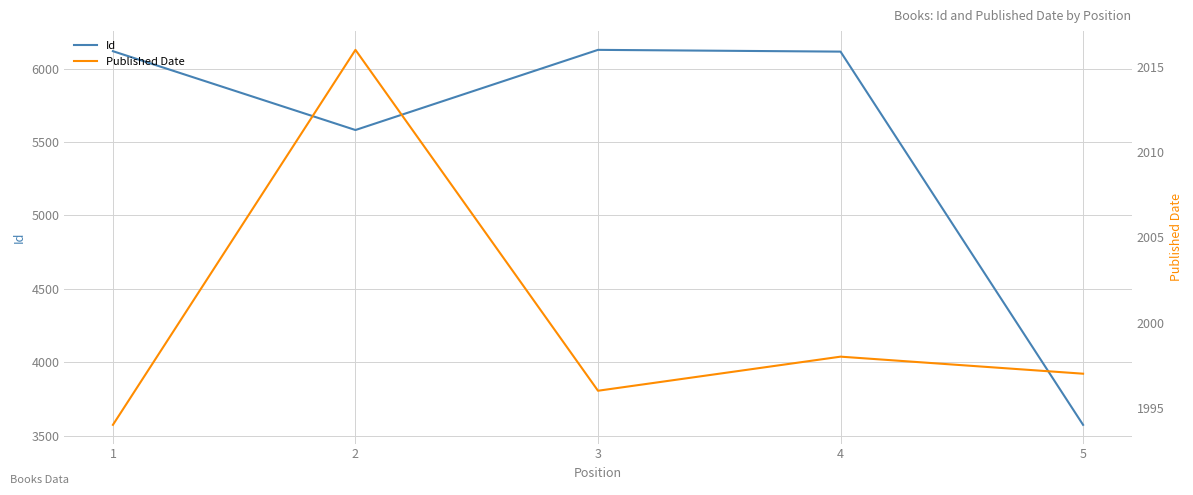

The Published Date series shows 1997 at 5. True or false?

True